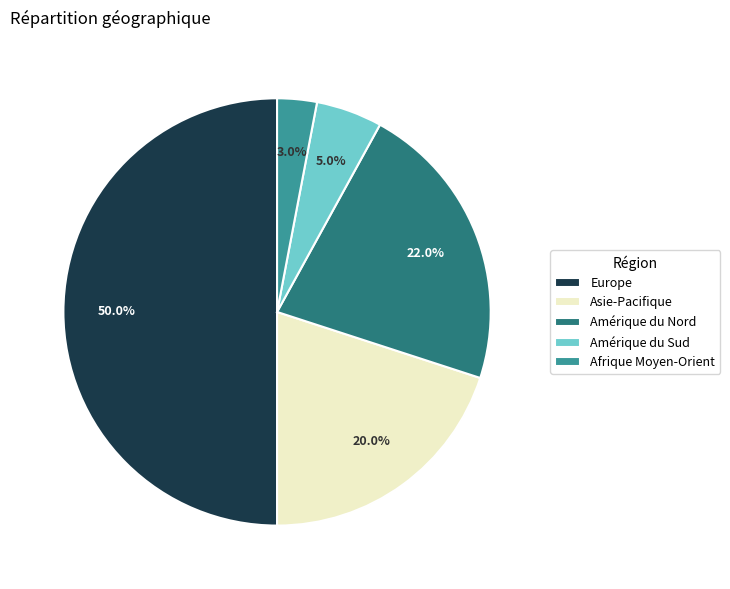

Is Asie-Pacifique the majority of the pie?

No